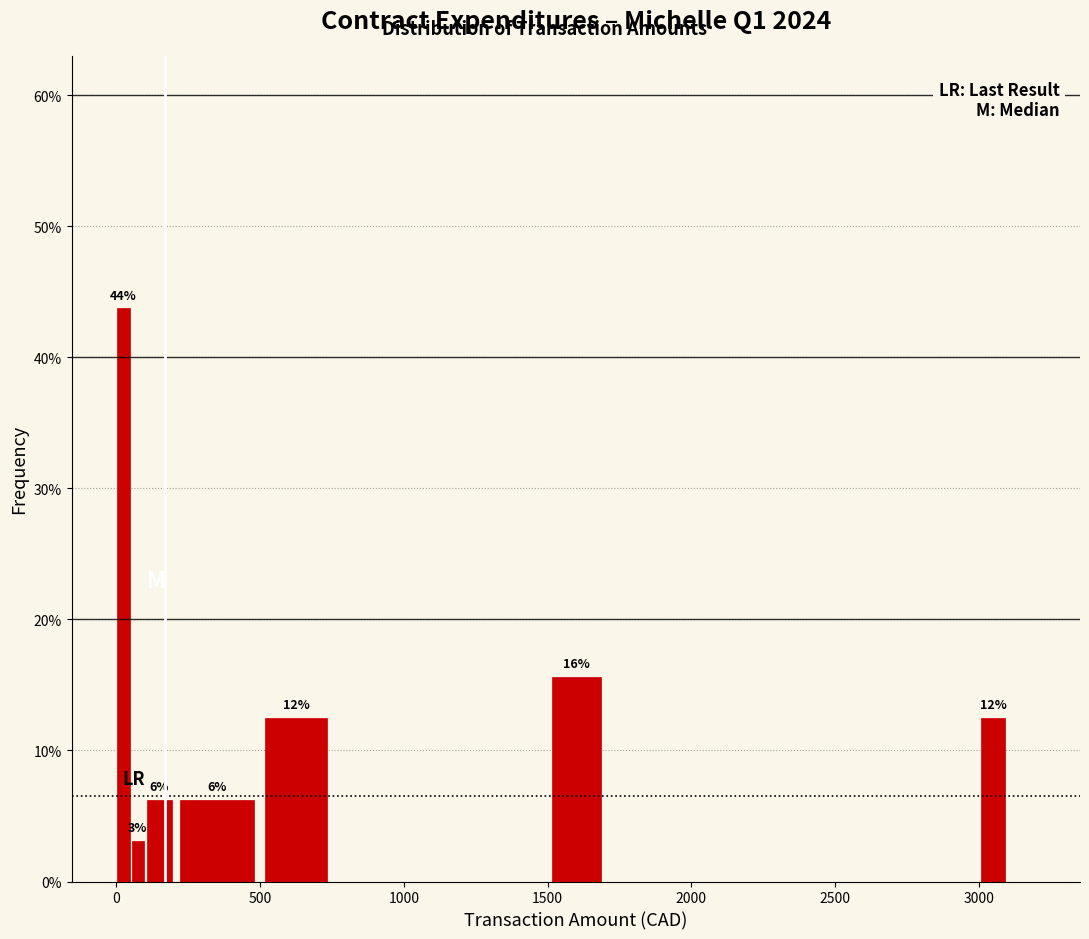

Read against the x-axis, roughly where is the centre of the tallest bar?

50